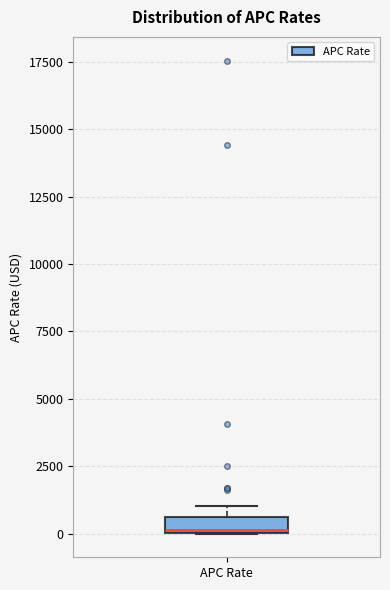

Where is the lower edge of the box for APC Rate on the y-axis? The values are not printed on the chart, so give them approximately, as read against the axis.

0